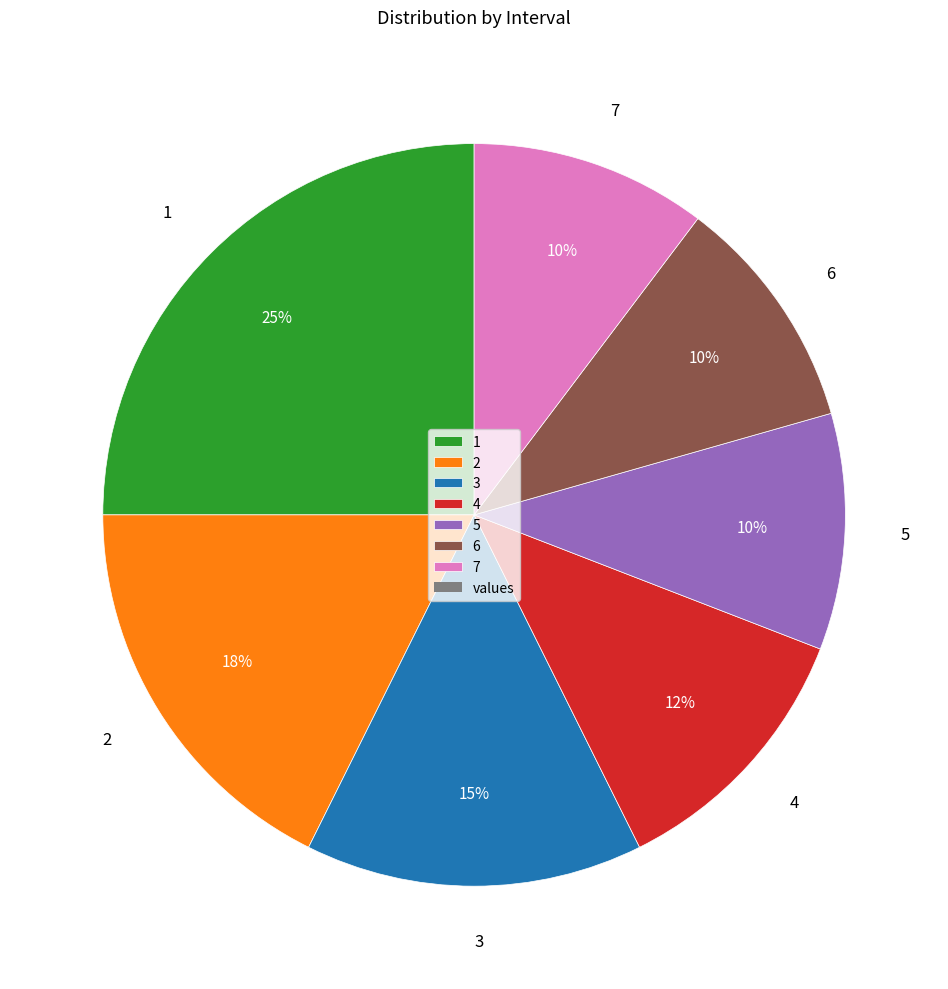

Do 2 and 6 together represent more than half of the pie?

No